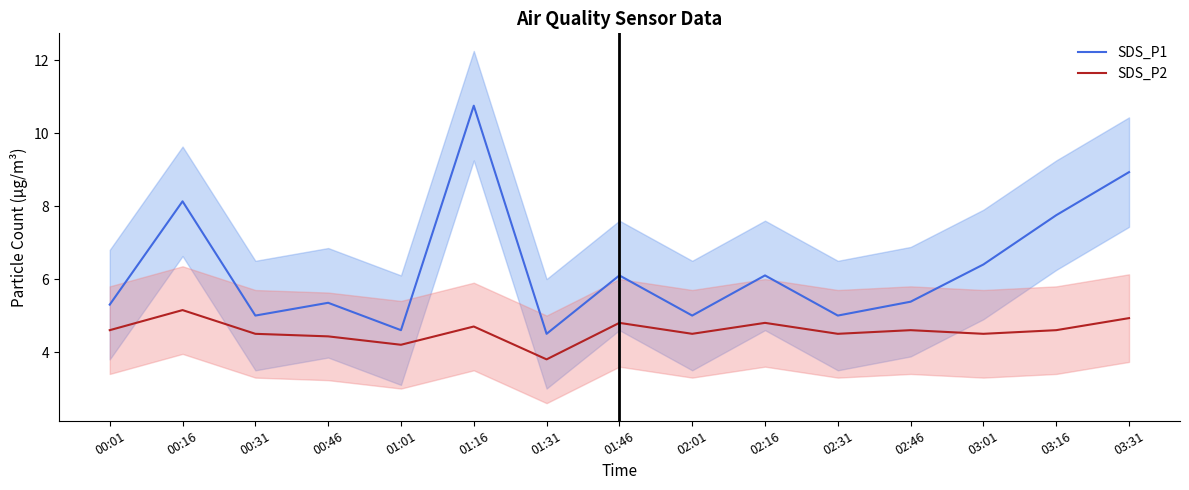

What is the difference between the maximum and minimum values in the SDS_P1 series?

6.2